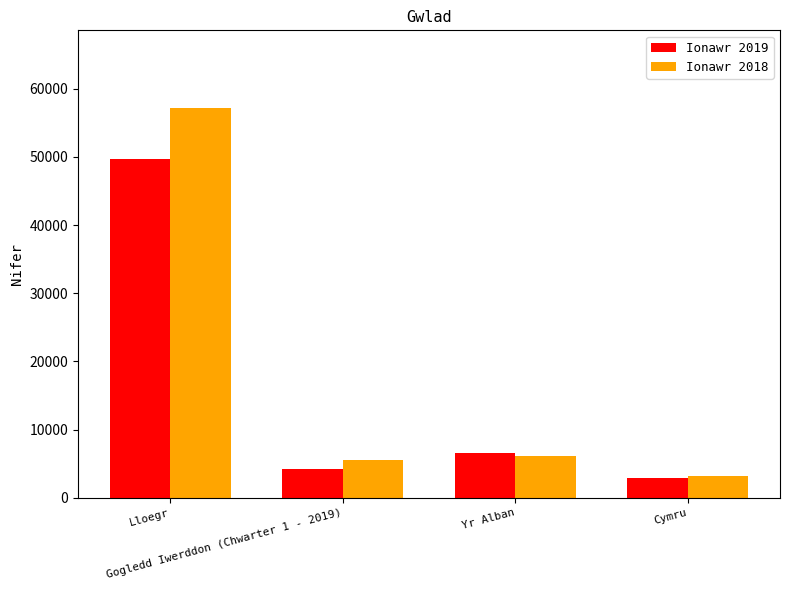

Read the Ionawr 2018 value at Cymru, to the nearest 10.

3170